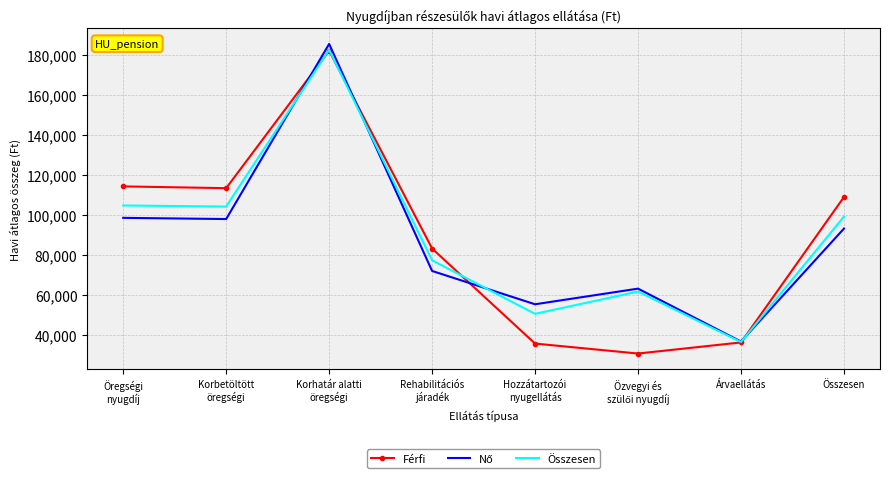

The Férfi series shows 14849 at Árvaellátás. True or false?

False